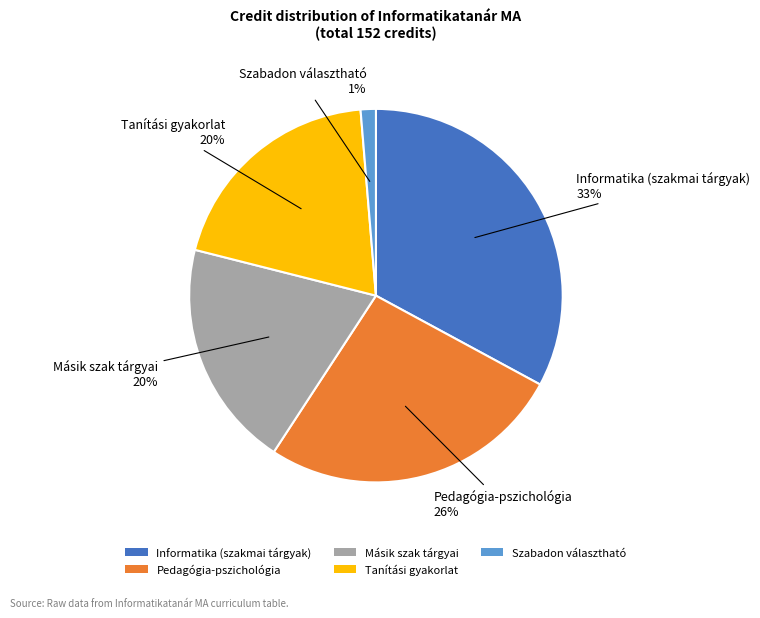

Combined, do Pedagógia-pszichológia and Szabadon választható account for over 50%?

No